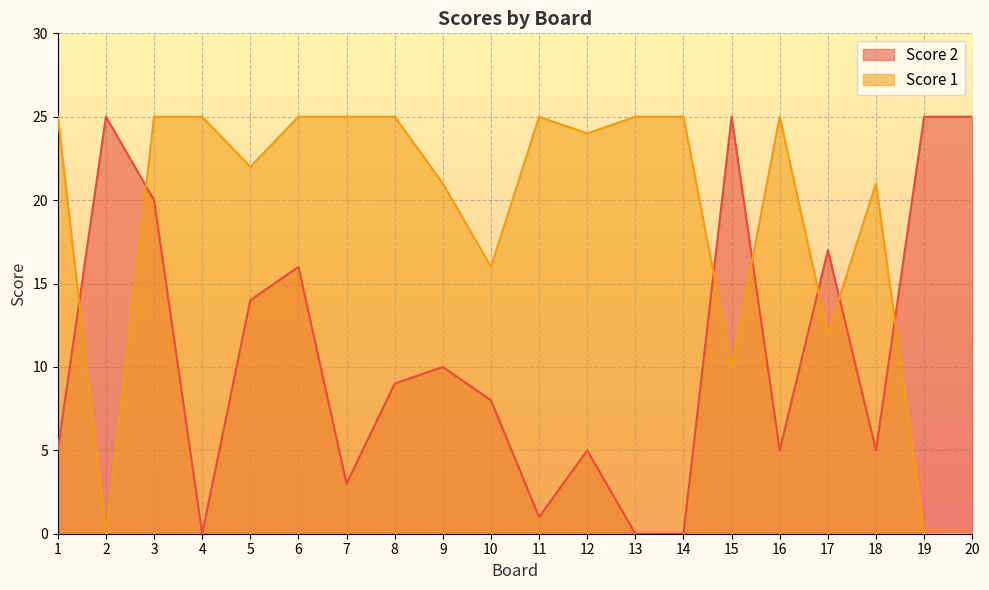

How many positive values does the Score 1 series have?

17